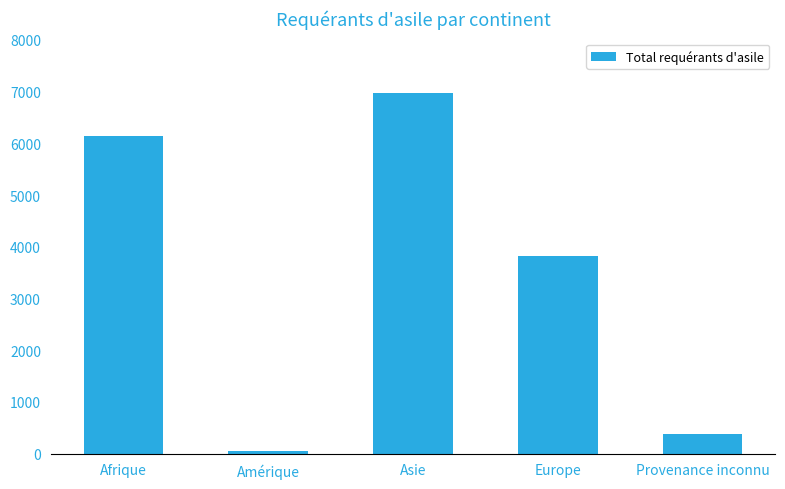

What is the difference between the values at Europe and Afrique?

2325